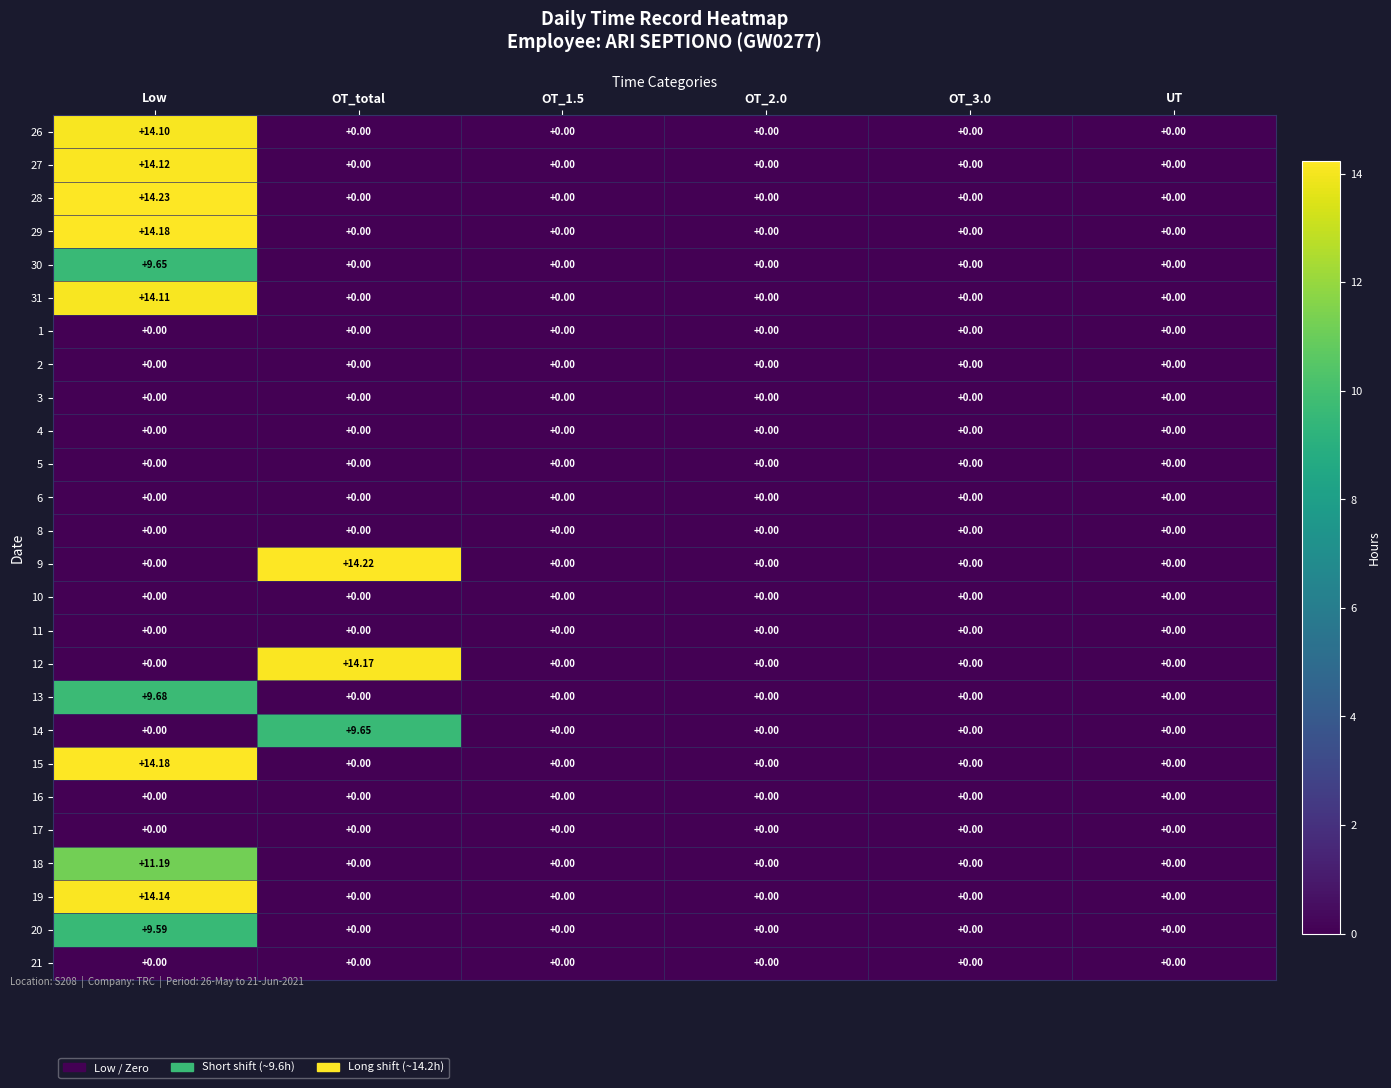

Count the number of data series in this chart.

26